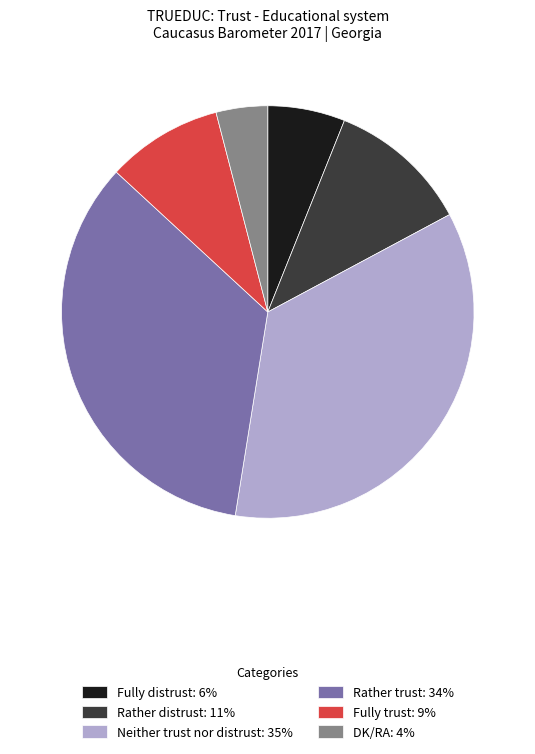

Is the sum of Neither trust nor distrust: 35% and DK/RA: 4% greater than half?

No